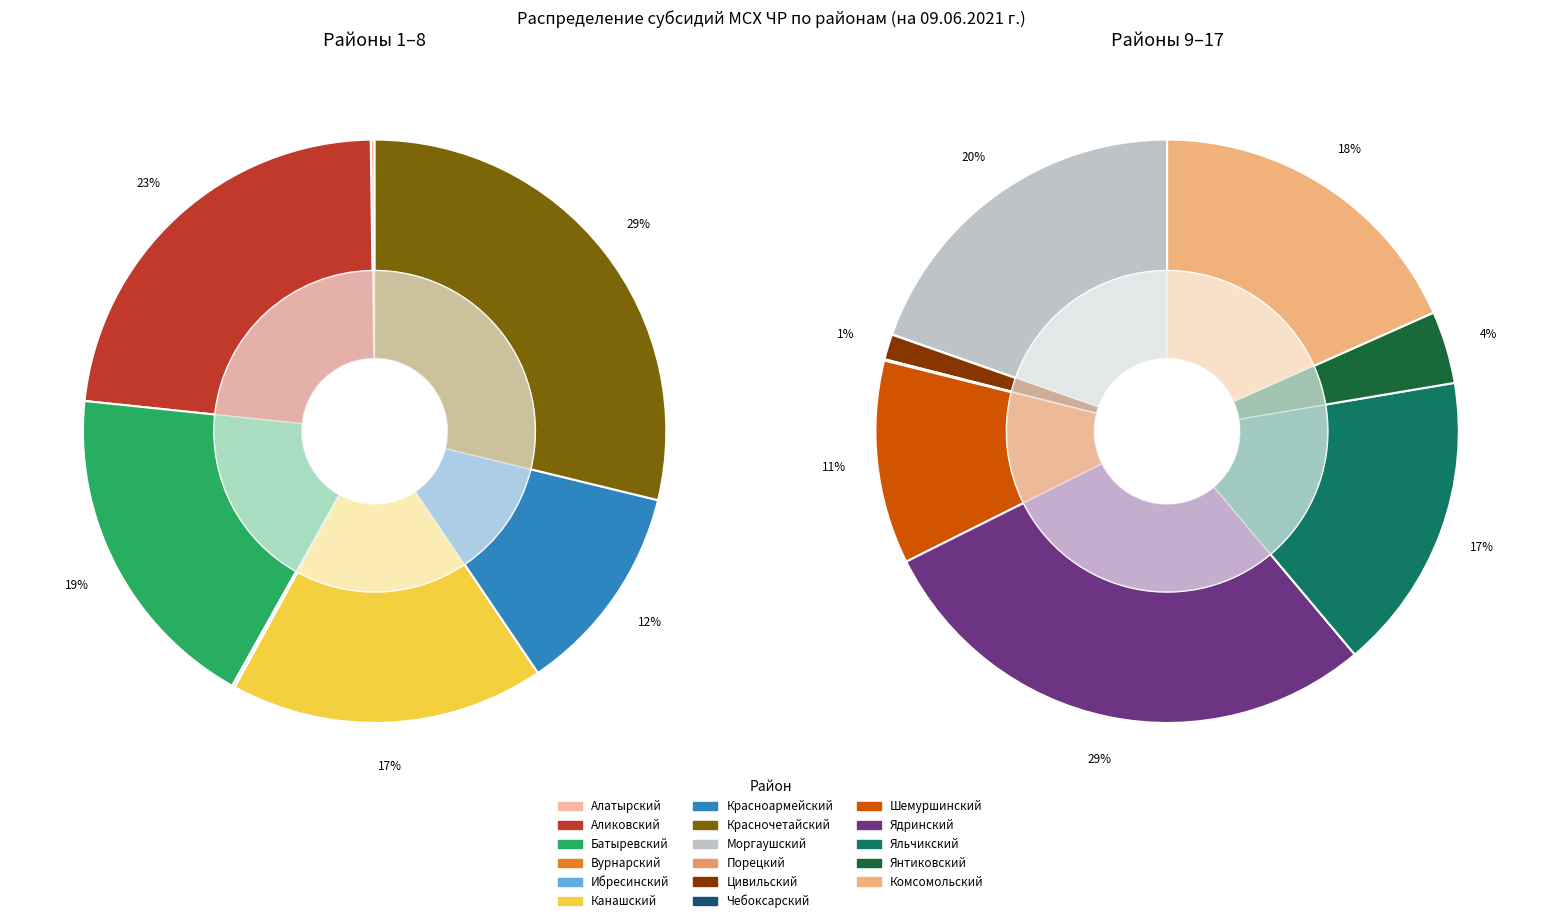

Count the number of slices in the pie.

17